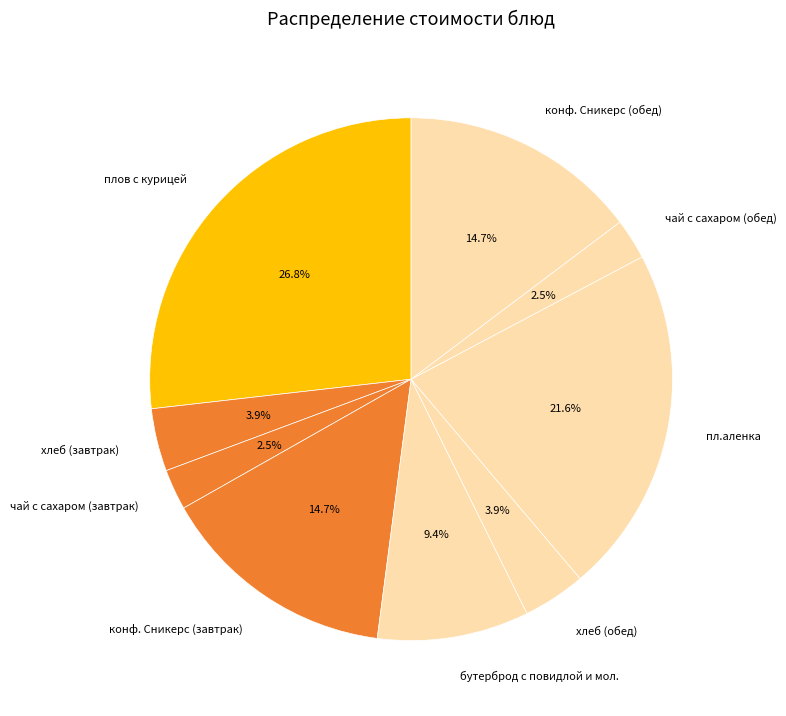

What is the largest slice in the pie chart?

плов с курицей